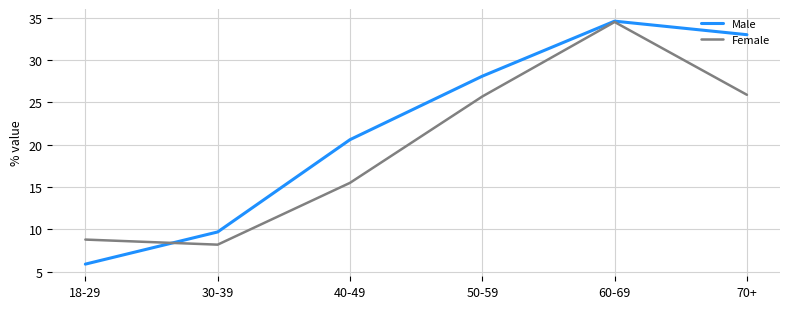

At which label is Male closest to 20?

40-49